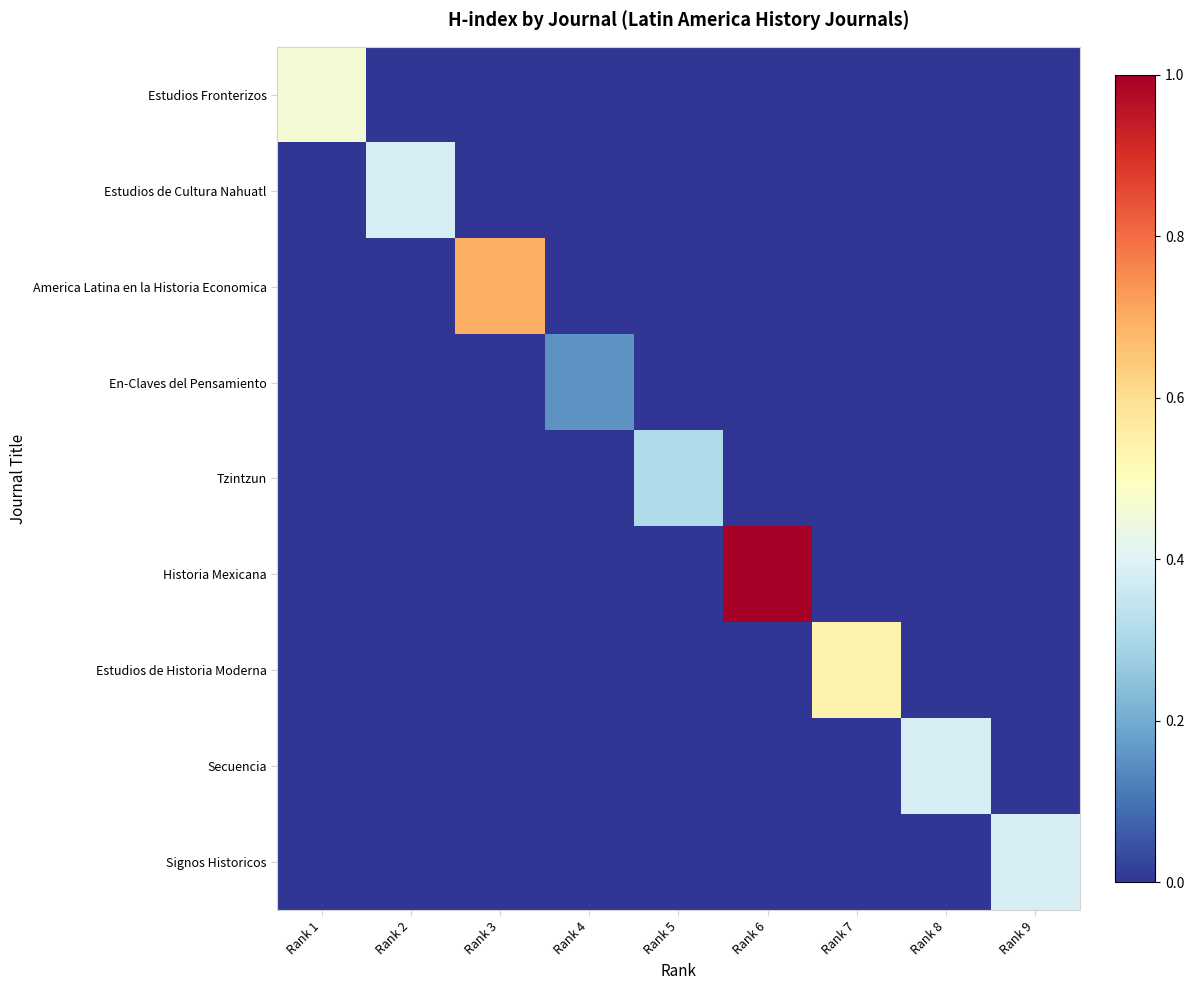

Reading right to left, transcribe all the data shown in this chart.

Estudios Fronterizos: Rank 9=0.0	Rank 8=0.0	Rank 7=0.0	Rank 6=0.0	Rank 5=0.0	Rank 4=0.0	Rank 3=0.0	Rank 2=0.0	Rank 1=0.5
Estudios de Cultura Nahuatl: Rank 9=0.0	Rank 8=0.0	Rank 7=0.0	Rank 6=0.0	Rank 5=0.0	Rank 4=0.0	Rank 3=0.0	Rank 2=0.4	Rank 1=0.0
America Latina en la Historia Economica: Rank 9=0.0	Rank 8=0.0	Rank 7=0.0	Rank 6=0.0	Rank 5=0.0	Rank 4=0.0	Rank 3=0.7	Rank 2=0.0	Rank 1=0.0
En-Claves del Pensamiento: Rank 9=0.0	Rank 8=0.0	Rank 7=0.0	Rank 6=0.0	Rank 5=0.0	Rank 4=0.2	Rank 3=0.0	Rank 2=0.0	Rank 1=0.0
Tzintzun: Rank 9=0.0	Rank 8=0.0	Rank 7=0.0	Rank 6=0.0	Rank 5=0.3	Rank 4=0.0	Rank 3=0.0	Rank 2=0.0	Rank 1=0.0
Historia Mexicana: Rank 9=0.0	Rank 8=0.0	Rank 7=0.0	Rank 6=1.0	Rank 5=0.0	Rank 4=0.0	Rank 3=0.0	Rank 2=0.0	Rank 1=0.0
Estudios de Historia Moderna: Rank 9=0.0	Rank 8=0.0	Rank 7=0.5	Rank 6=0.0	Rank 5=0.0	Rank 4=0.0	Rank 3=0.0	Rank 2=0.0	Rank 1=0.0
Secuencia: Rank 9=0.0	Rank 8=0.4	Rank 7=0.0	Rank 6=0.0	Rank 5=0.0	Rank 4=0.0	Rank 3=0.0	Rank 2=0.0	Rank 1=0.0
Signos Historicos: Rank 9=0.4	Rank 8=0.0	Rank 7=0.0	Rank 6=0.0	Rank 5=0.0	Rank 4=0.0	Rank 3=0.0	Rank 2=0.0	Rank 1=0.0